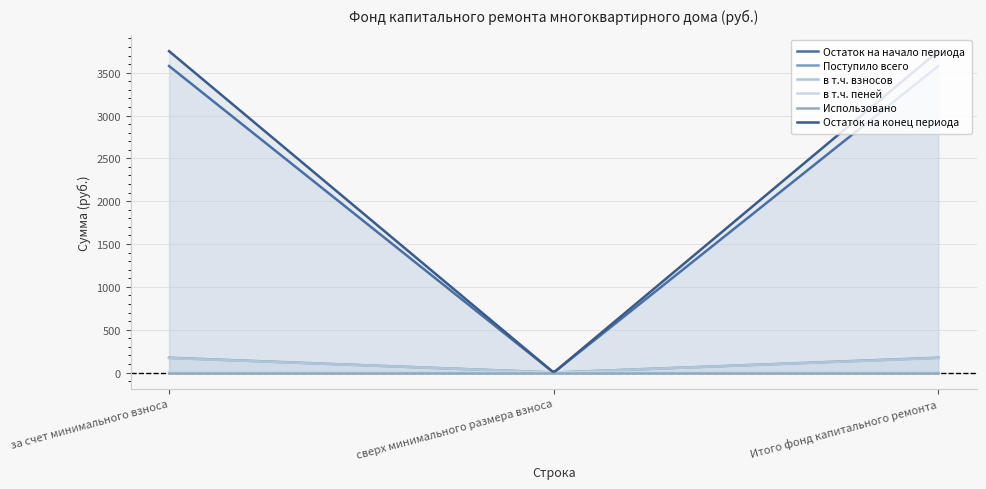

What are all the series names shown in the legend?

Остаток на начало периода, Поступило всего, в т.ч. взносов, в т.ч. пеней, Использовано, Остаток на конец периода